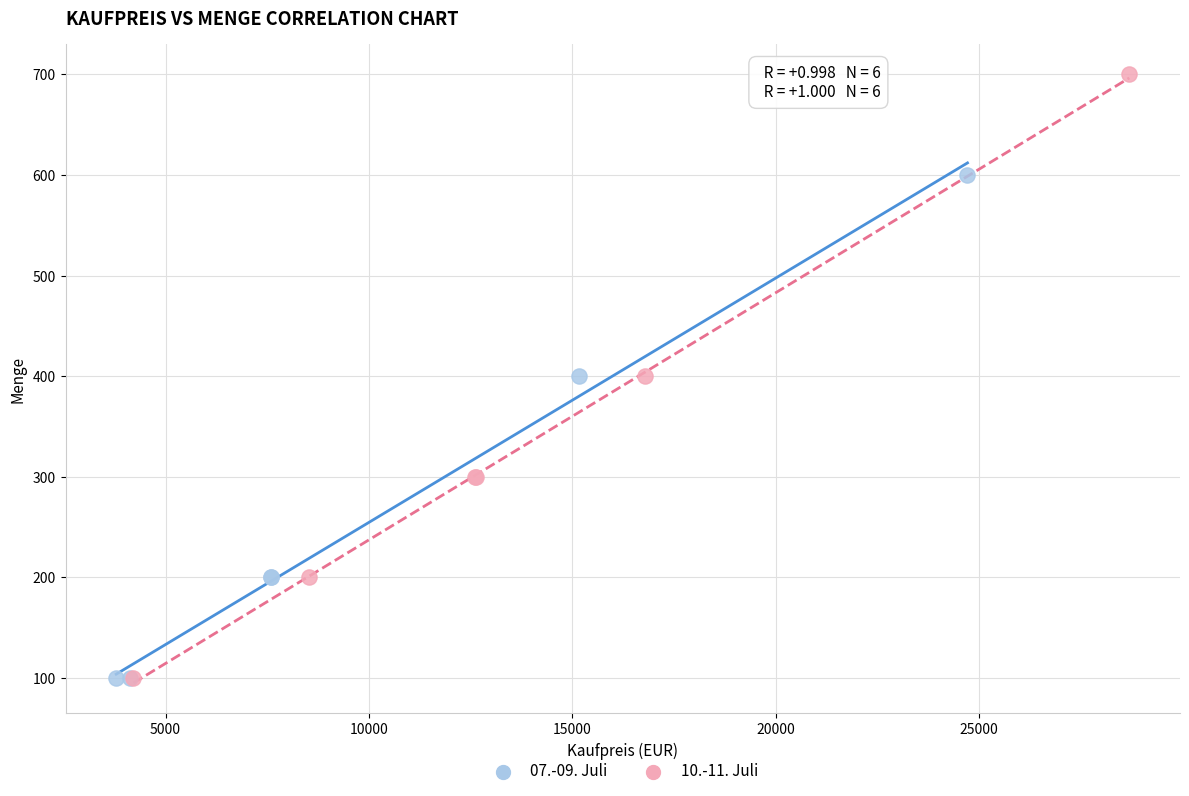

Which series has the widest spread of Y values?

10.-11. Juli